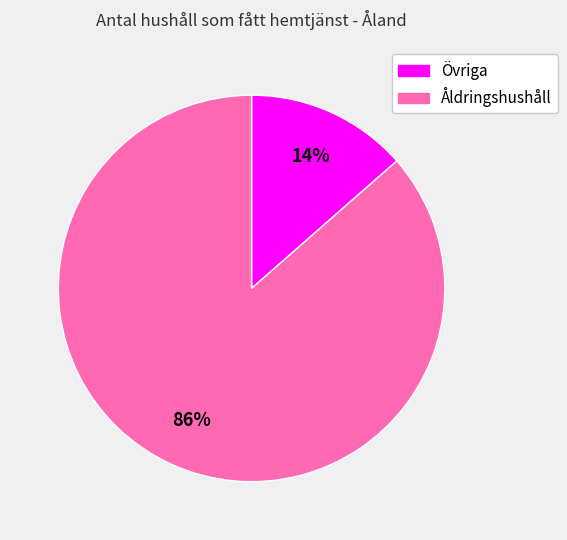

Count the number of slices in the pie.

2